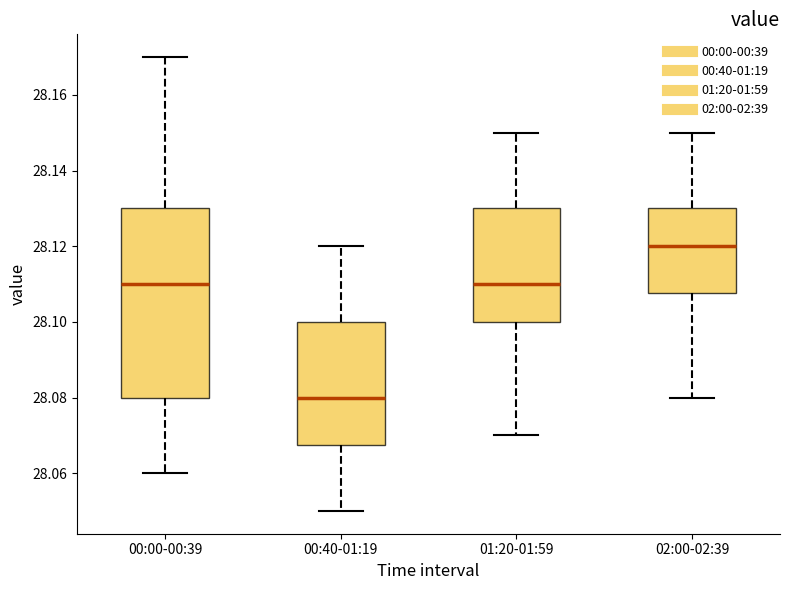

Reading left to right, read every box against the y-axis: the position of its median line, the range the box covers, and the ends of its whiskers. The values are not printed on the chart, so give them approximately, as read against the axis.

00:00-00:39: median 28.110, box 28.080 to 28.130, whiskers 28.060 to 28.170
00:40-01:19: median 28.080, box 28.068 to 28.100, whiskers 28.050 to 28.120
01:20-01:59: median 28.110, box 28.100 to 28.130, whiskers 28.070 to 28.150
02:00-02:39: median 28.120, box 28.108 to 28.130, whiskers 28.080 to 28.150